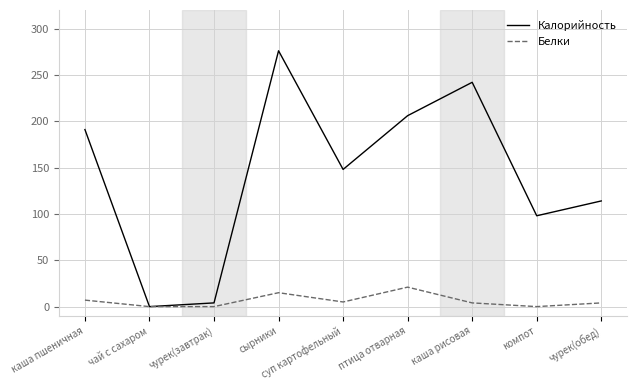

In Калорийность, how many points are higher than both neighbors (excluding endpoints)?

2